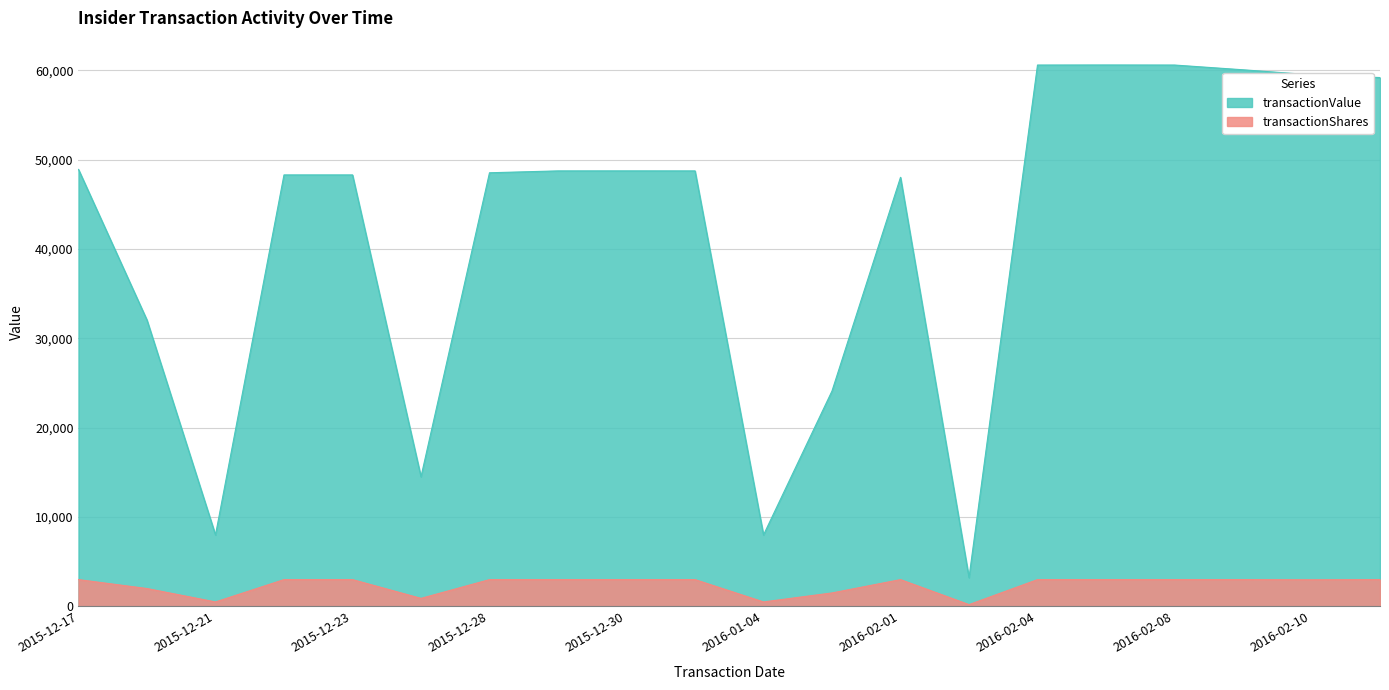

Is the value of transactionShares at 2015-12-18 greater than the value of transactionValue at 2016-02-11?

No